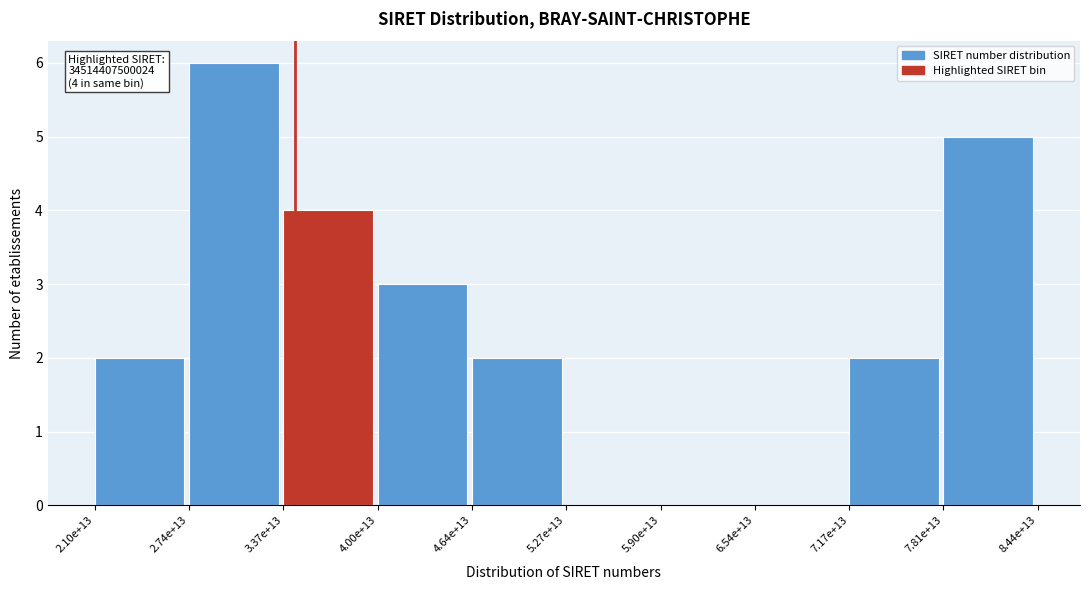

Reading right to left, list all the values displayed in this chart.

7.81e+13=5	7.17e+13=2	6.54e+13=0	5.90e+13=0	5.27e+13=0	4.64e+13=2	4.00e+13=3	3.37e+13=4	2.74e+13=6	2.10e+13=2